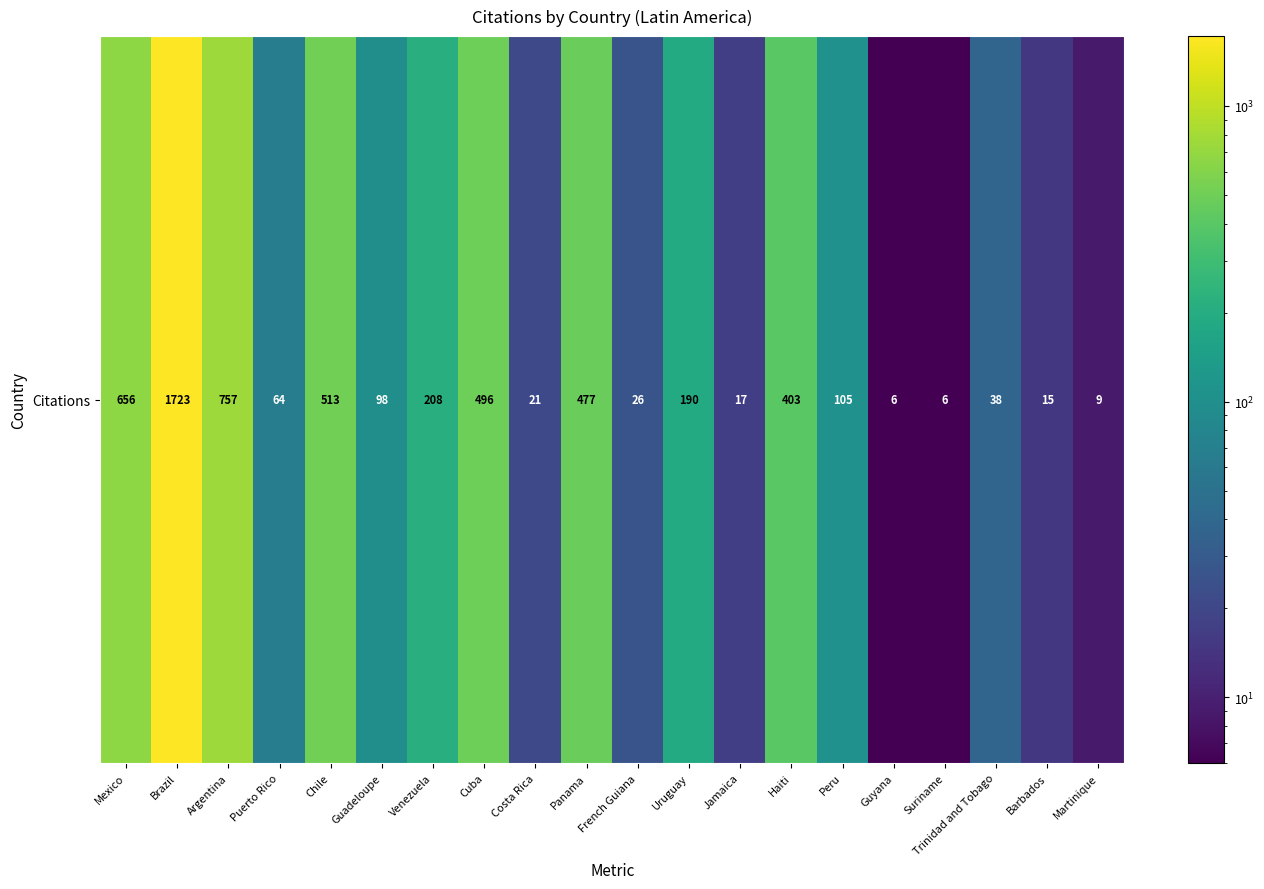

Where is the data nearest to the value 864?

Argentina